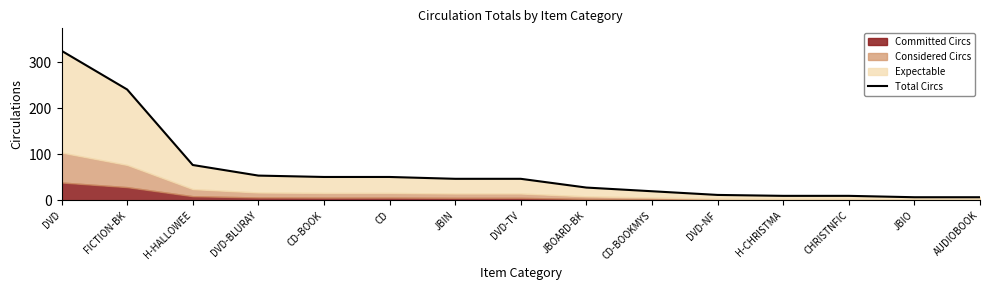

How many values are below 47?

7